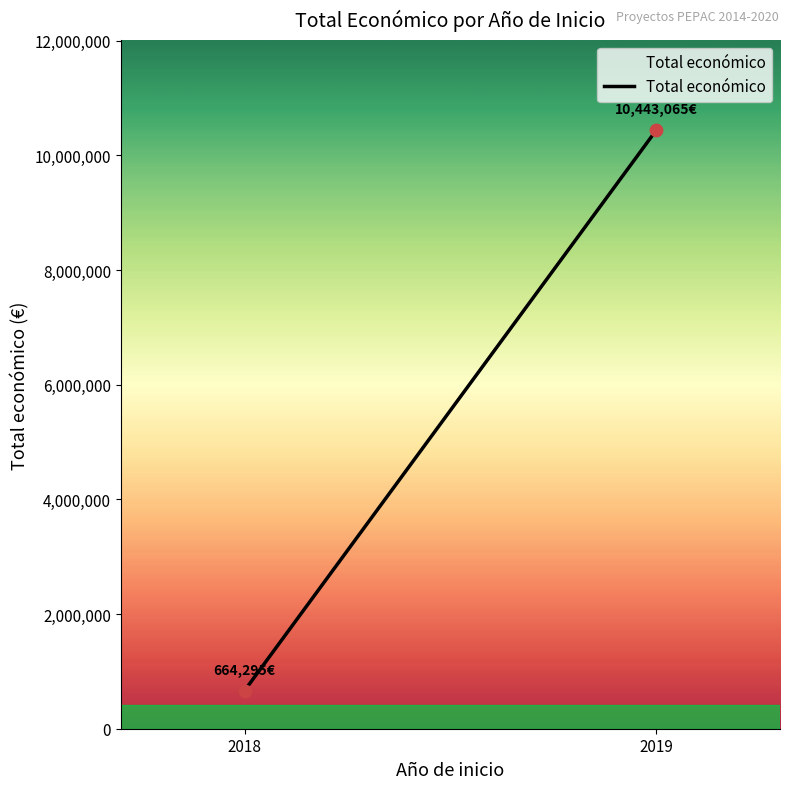

What is the average X value?

2018